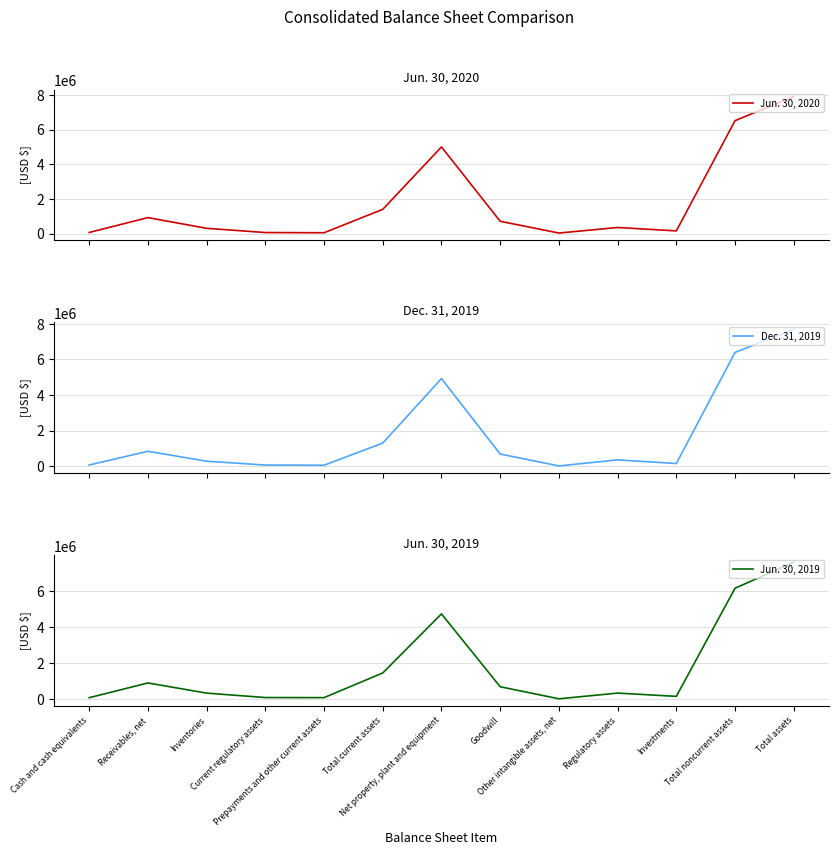

Where is Jun. 30, 2019 nearest to the value 3801408?

Net property, plant and equipment